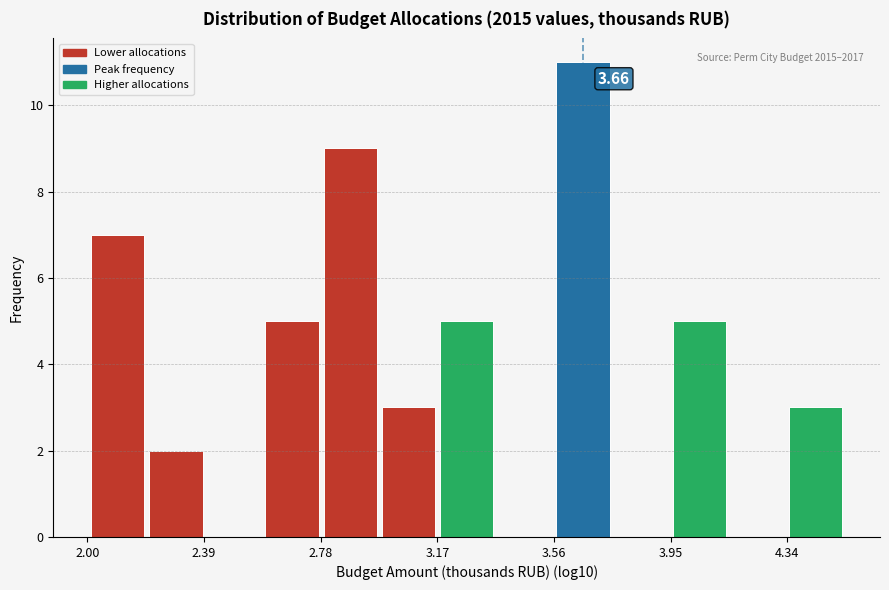

Read against the x-axis, roughly where is the centre of the tallest bar?

3.65